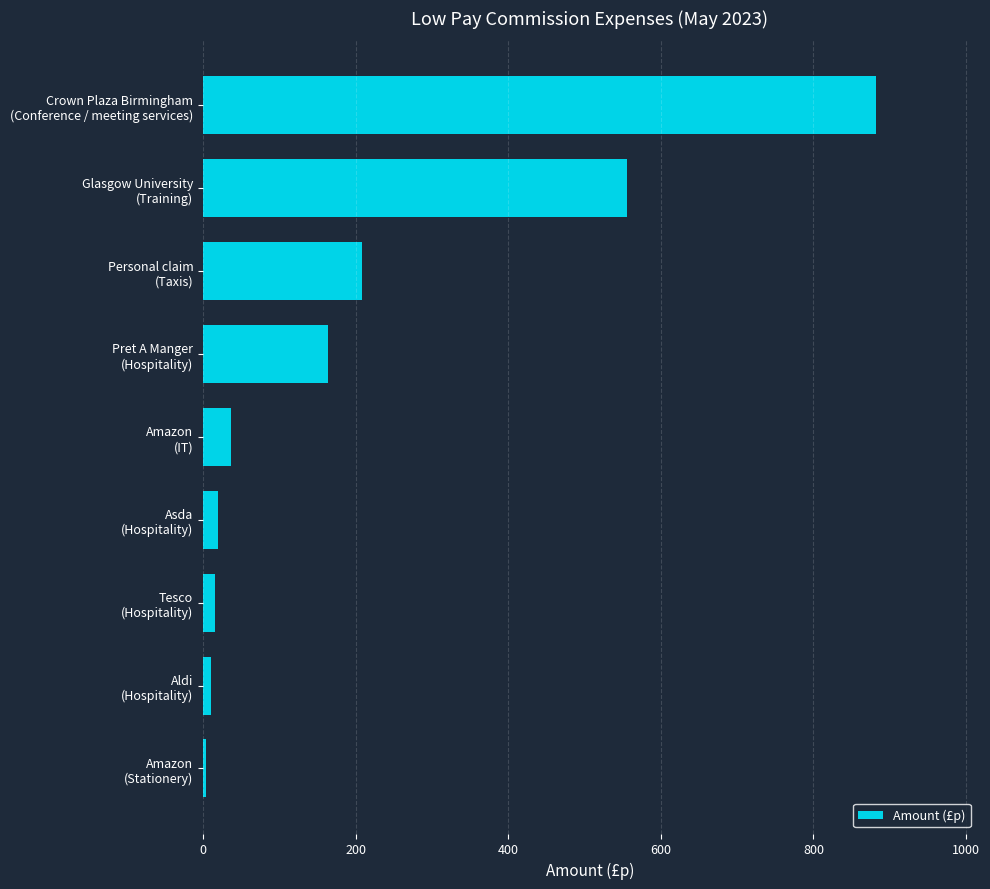

What is the difference between the maximum and minimum values?

878.0